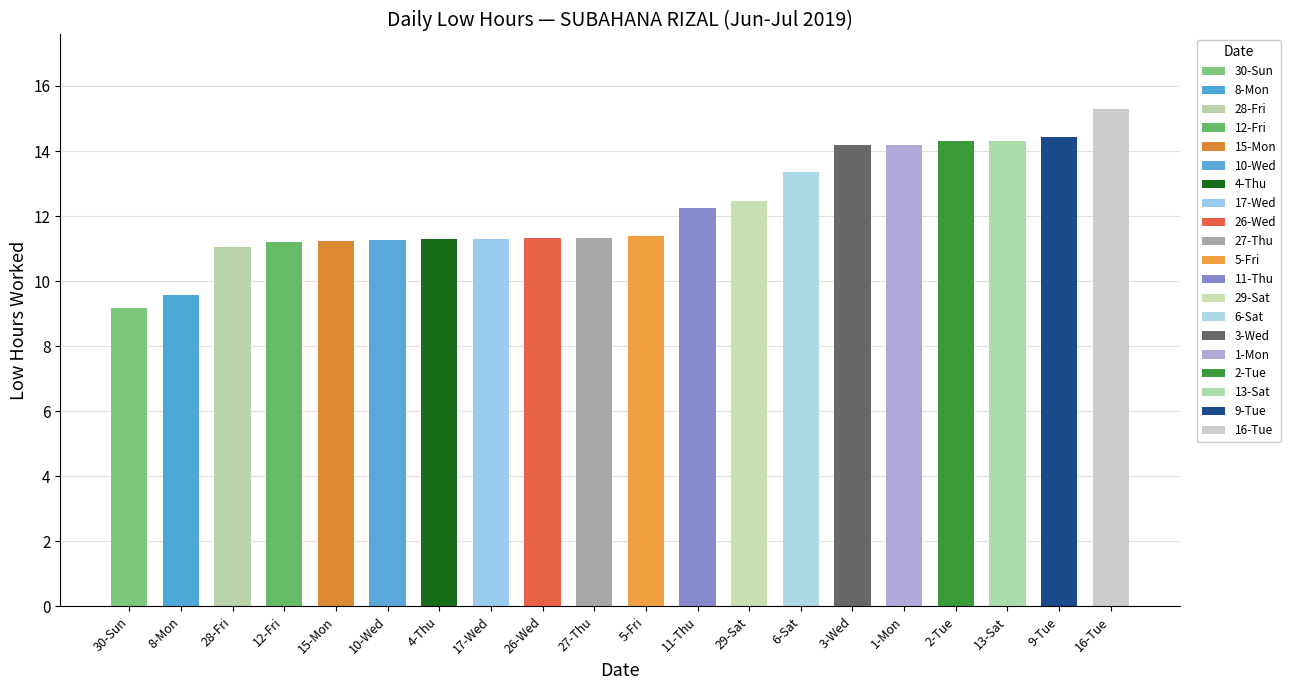

Approximately how many times larger is the value at 13-Sat compared to 2-Tue?

1.0